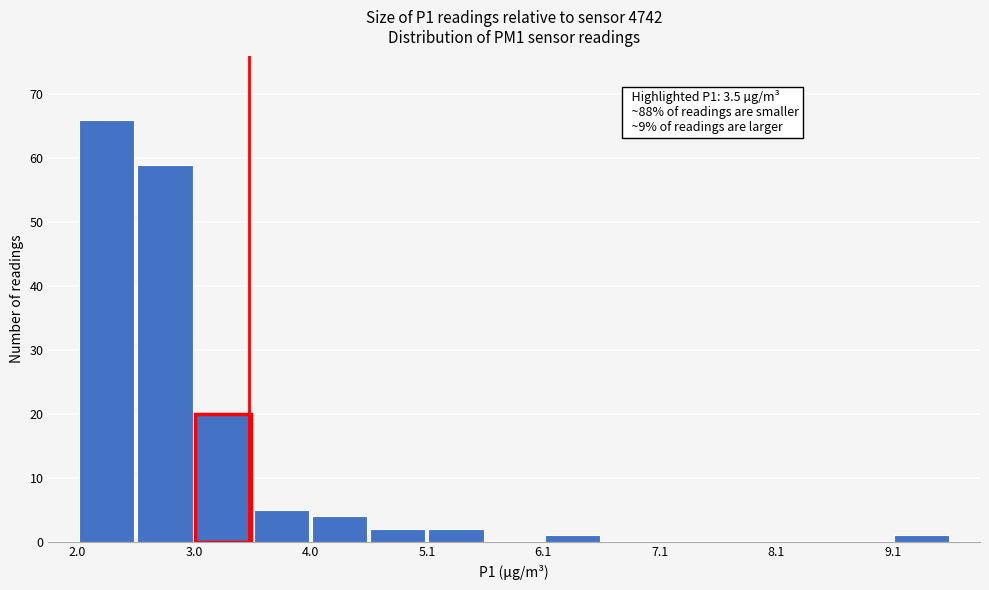

Read against the x-axis, roughly where is the centre of the tallest bar?

2.2